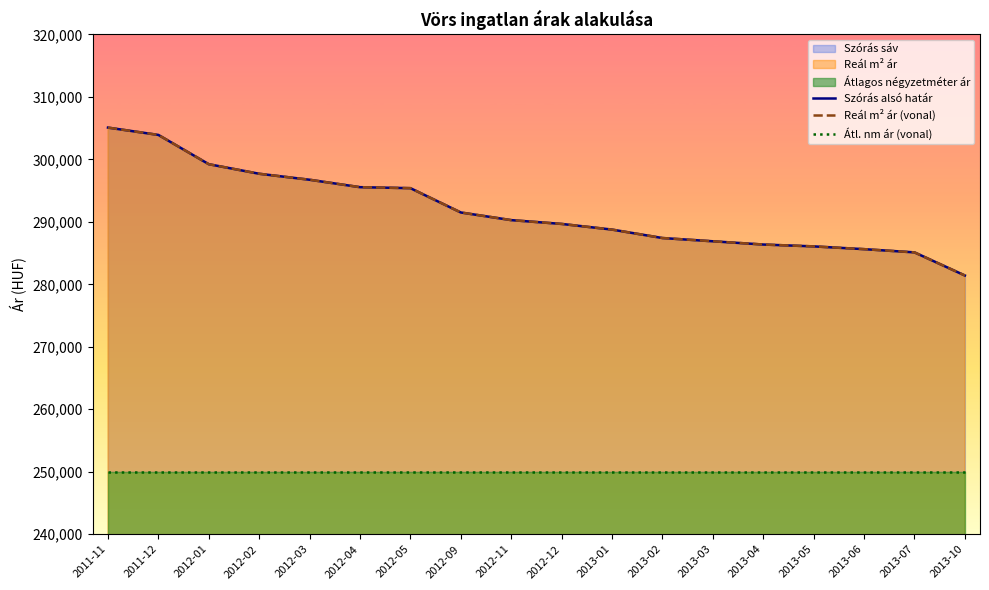

Which series has the largest total across all categories?

Szórás alsó határ